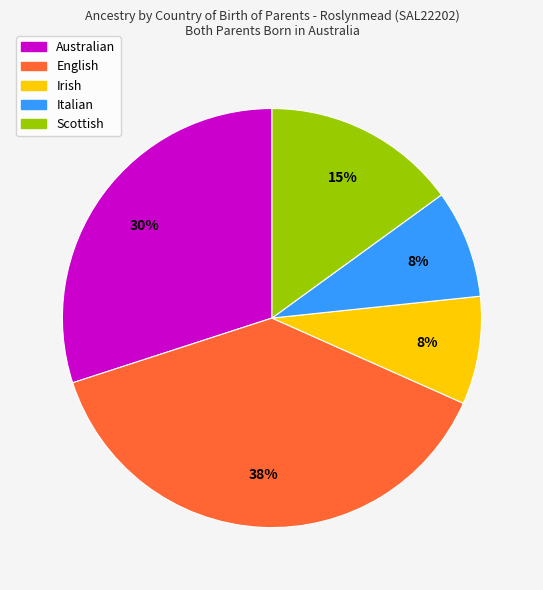

Which category has the biggest portion of the pie?

English